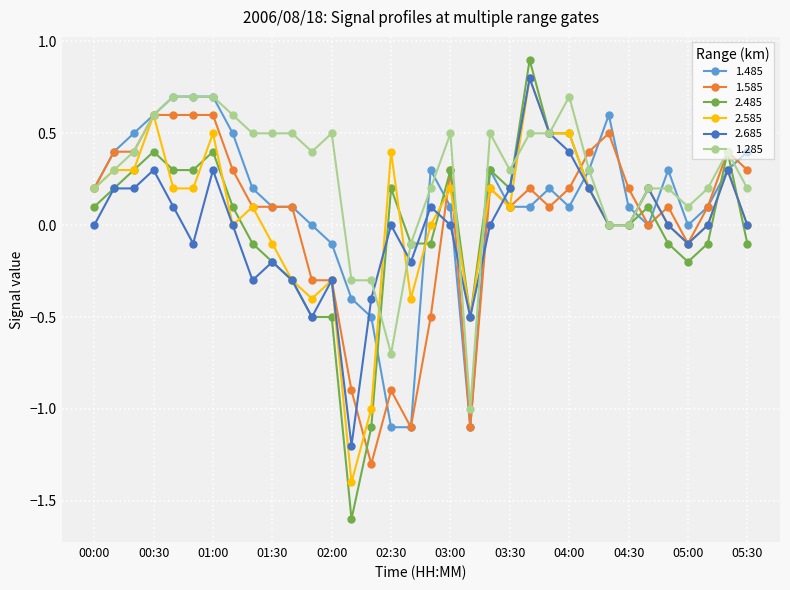

Which series has the largest range (max minus min)?

2.485